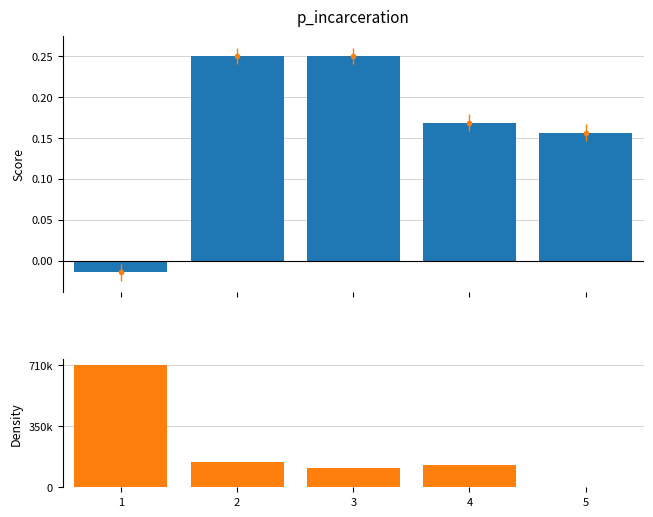

At which category does the chart reach its peak across all series?

1